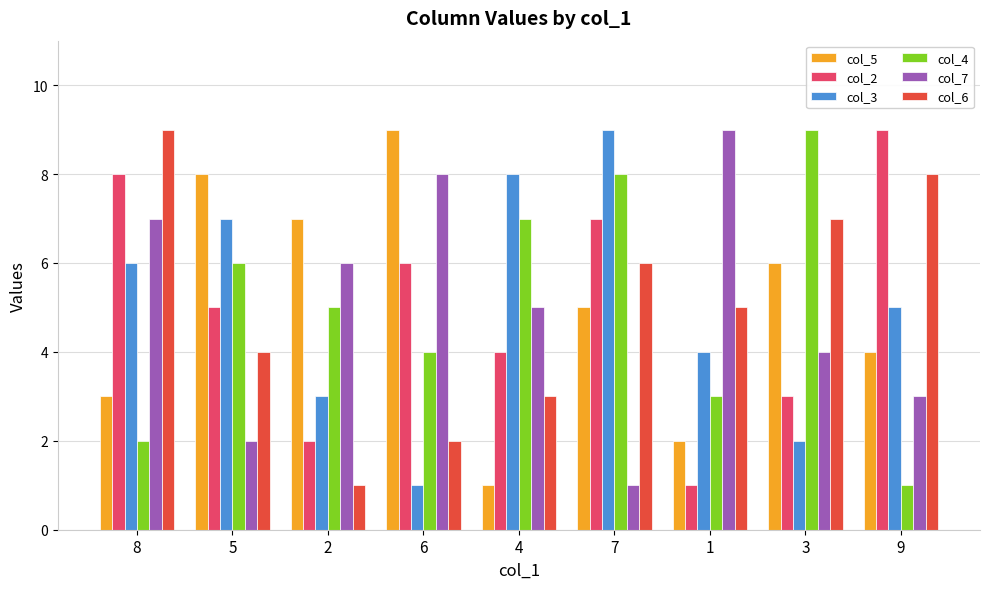

At which category is the sum across all series the highest?

7